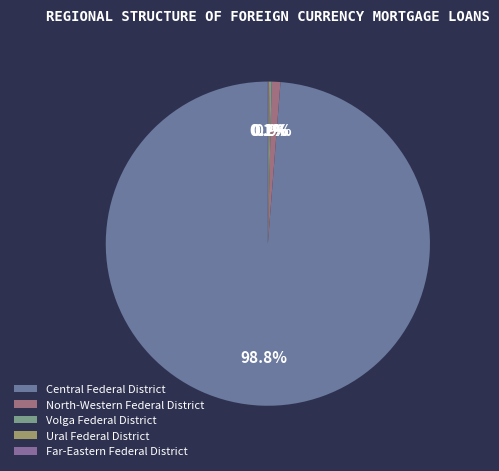

What is the largest slice in the pie chart?

Central Federal District